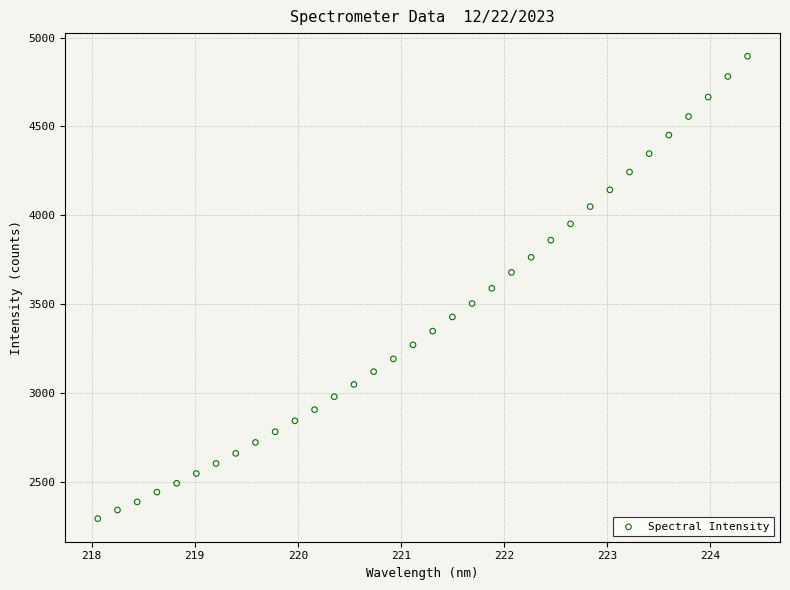

What is the range of X values (max minus min)?

6.3